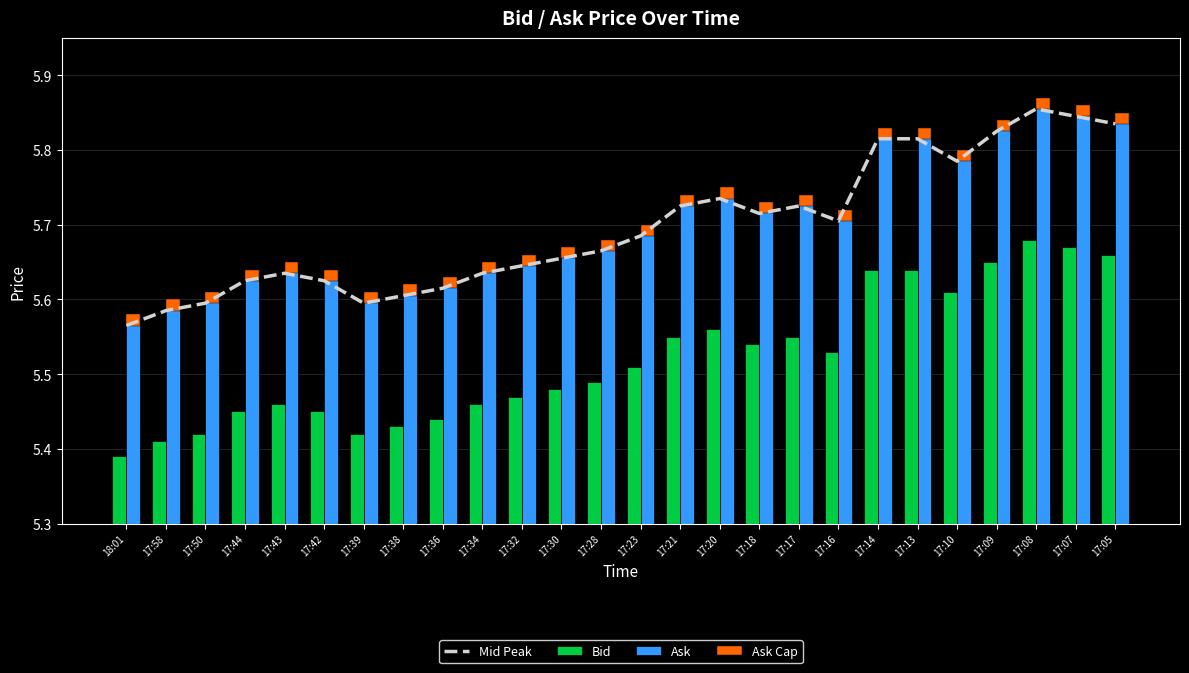

At how many categories does at least one series exceed 0?

26